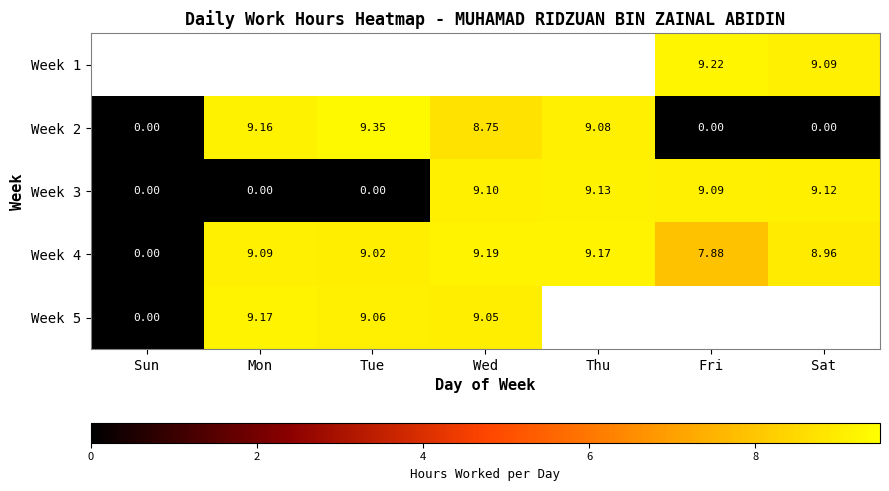

List the labels in order of Week 4 value, largest first.

Wed, Thu, Mon, Tue, Sat, Fri, Sun